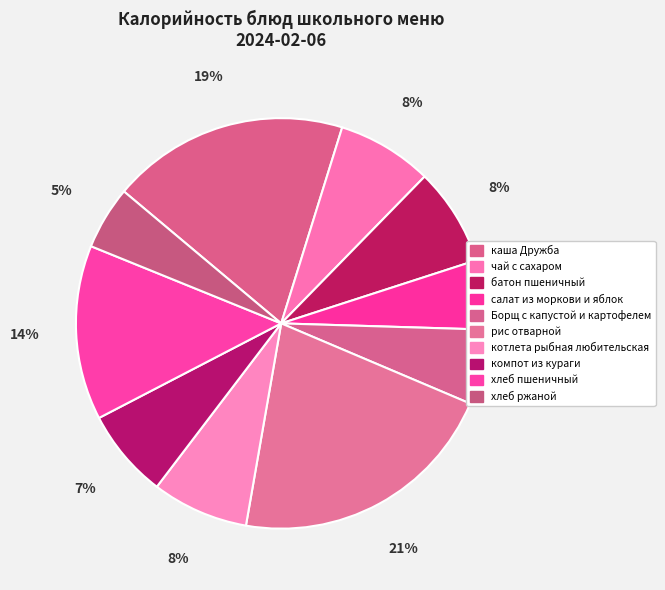

True or false: Борщ с капустой и картофелем accounts for 1% of the total.

False